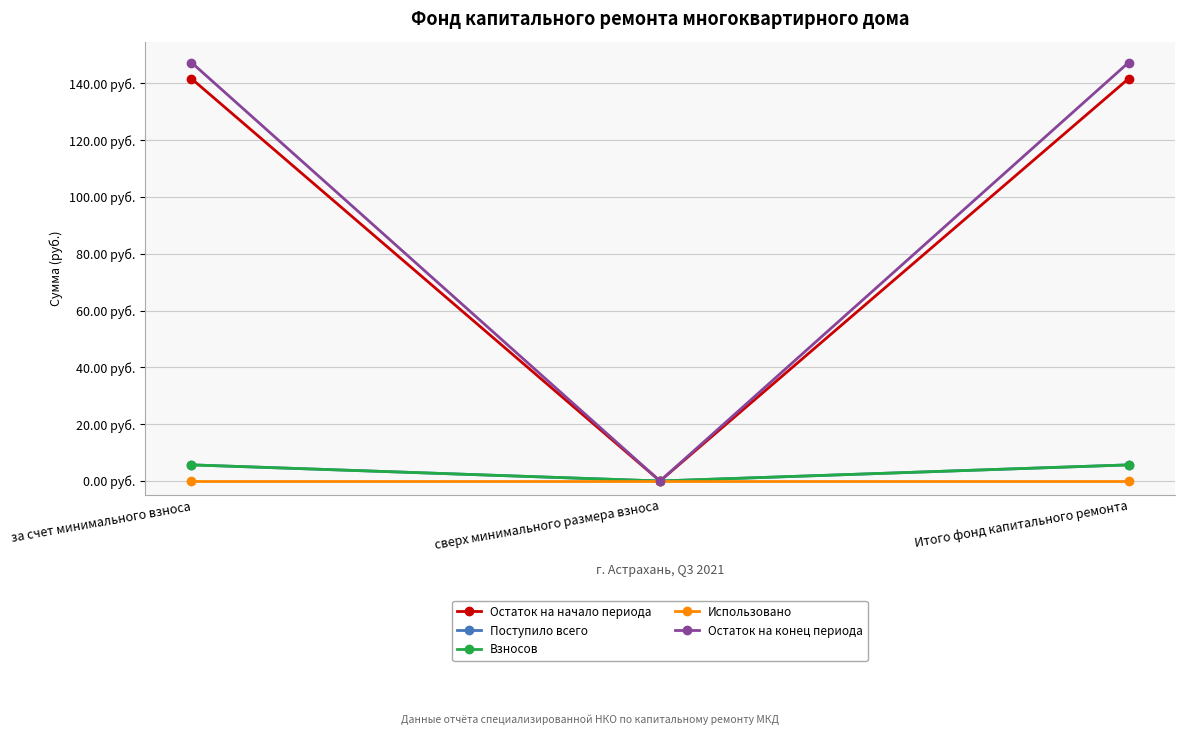

How many Поступило всего values are between 0 and 5?

1